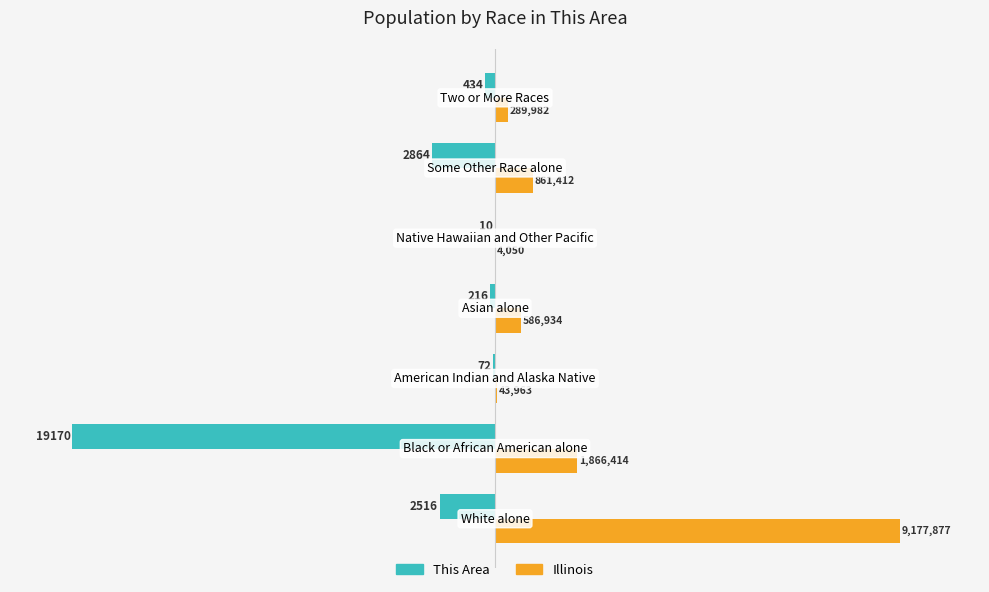

What are all the series names shown in the legend?

This Area, Illinois